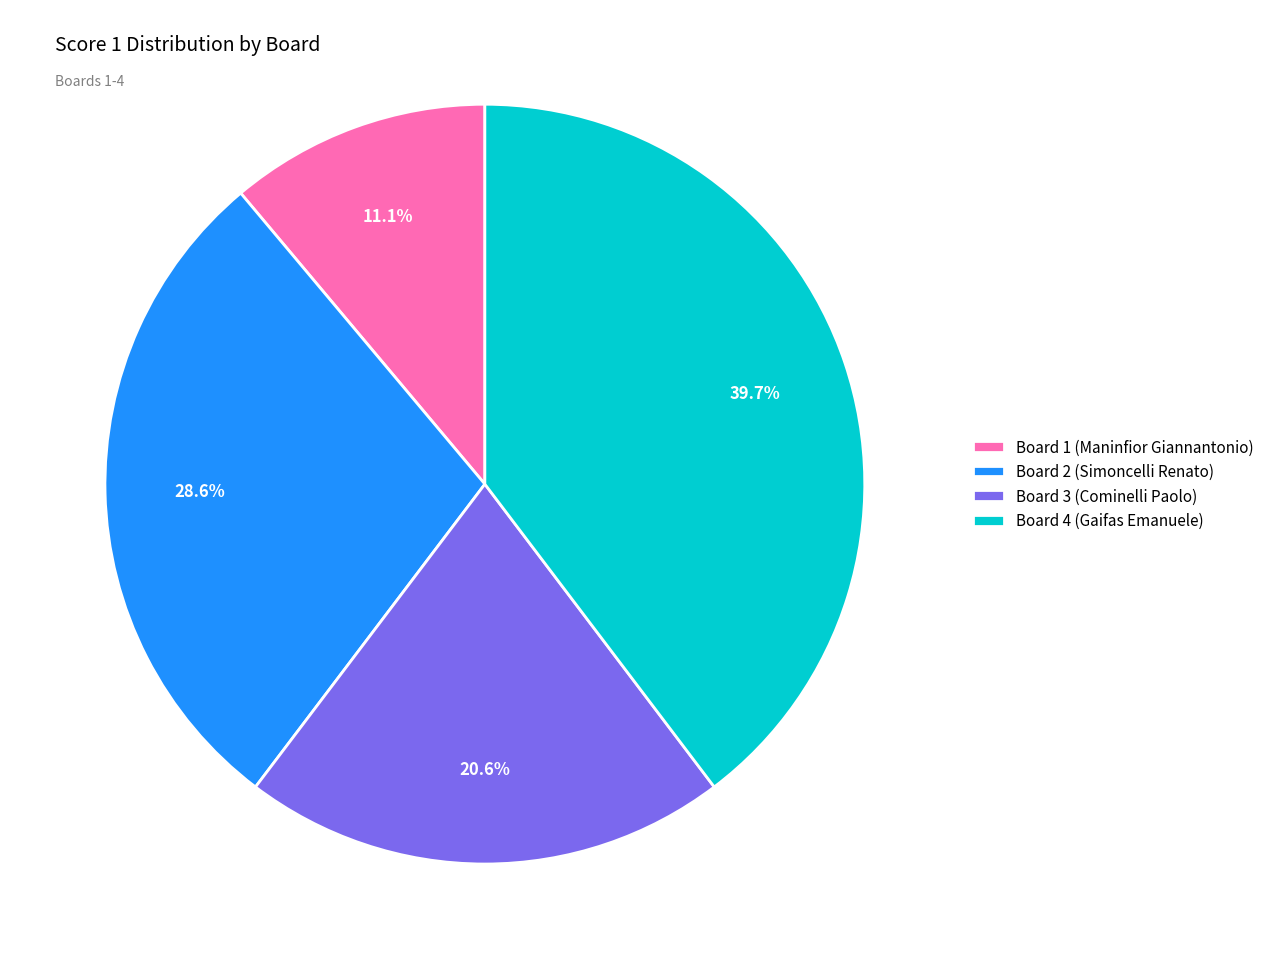

Count the number of slices in the pie.

4